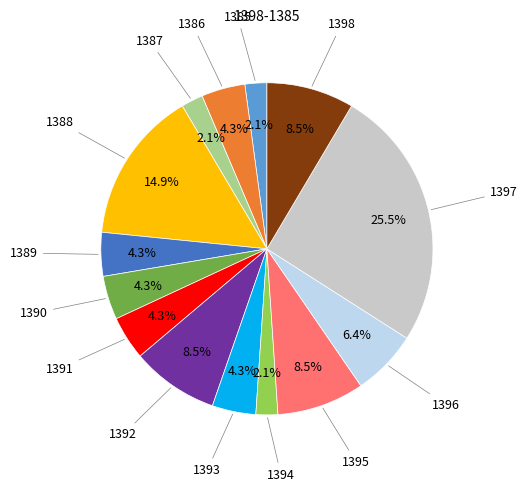

Is there any slice that represents more than half of the pie?

No